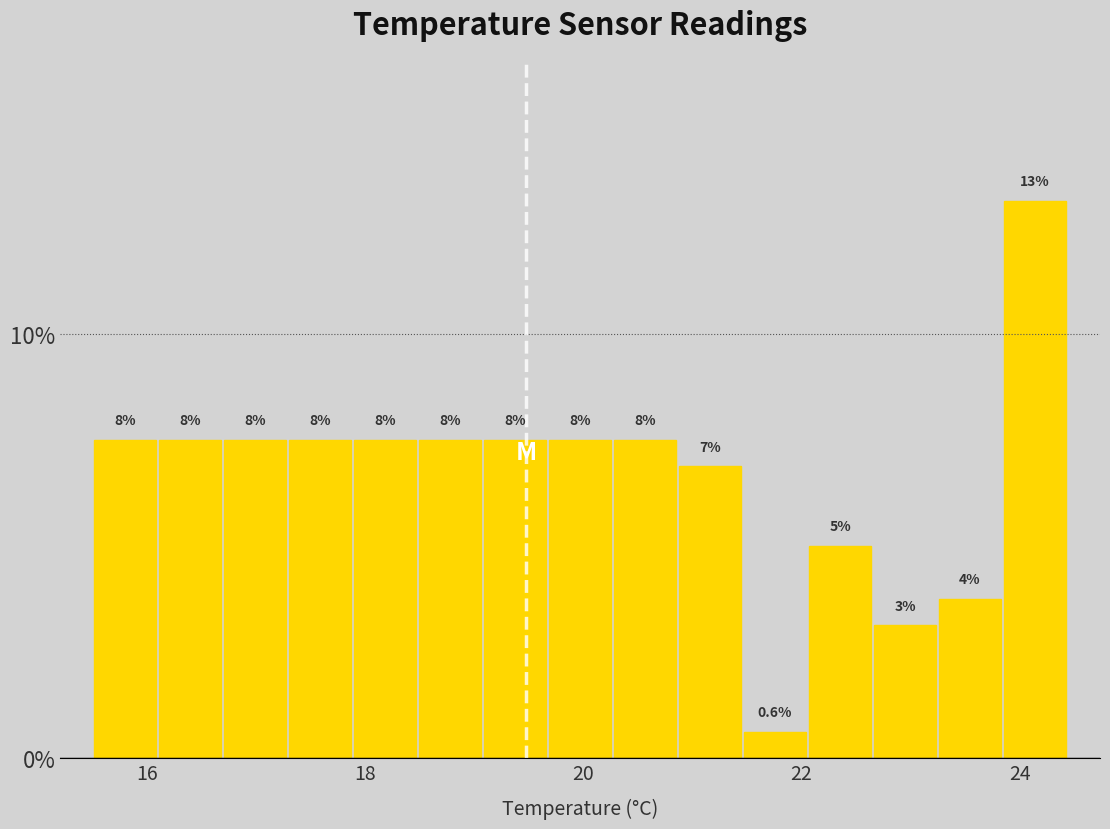

Read against the x-axis, roughly where is the centre of the tallest bar?

24.2